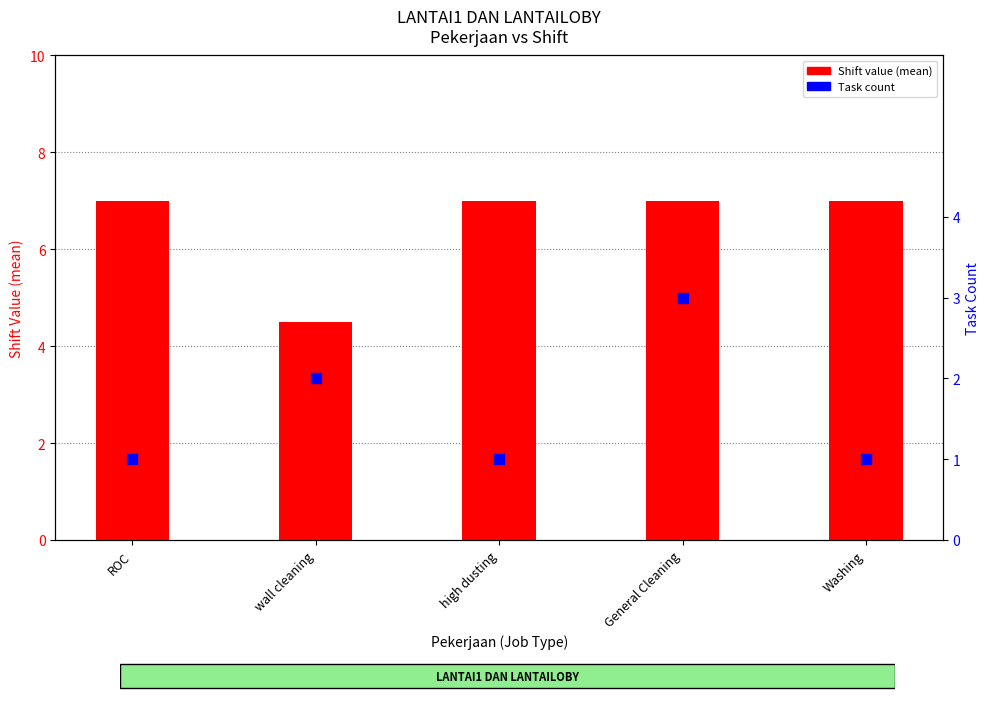

Which series contains the highest Y value?

Shift value (mean)